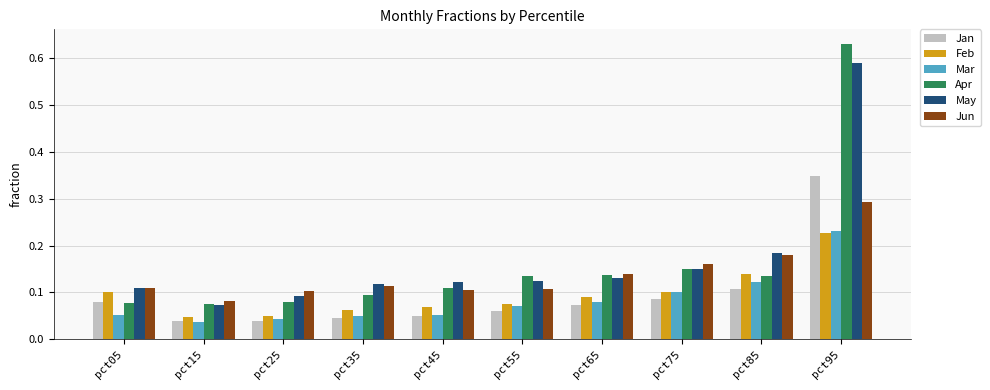

At which label is May closest to 0?

pct15